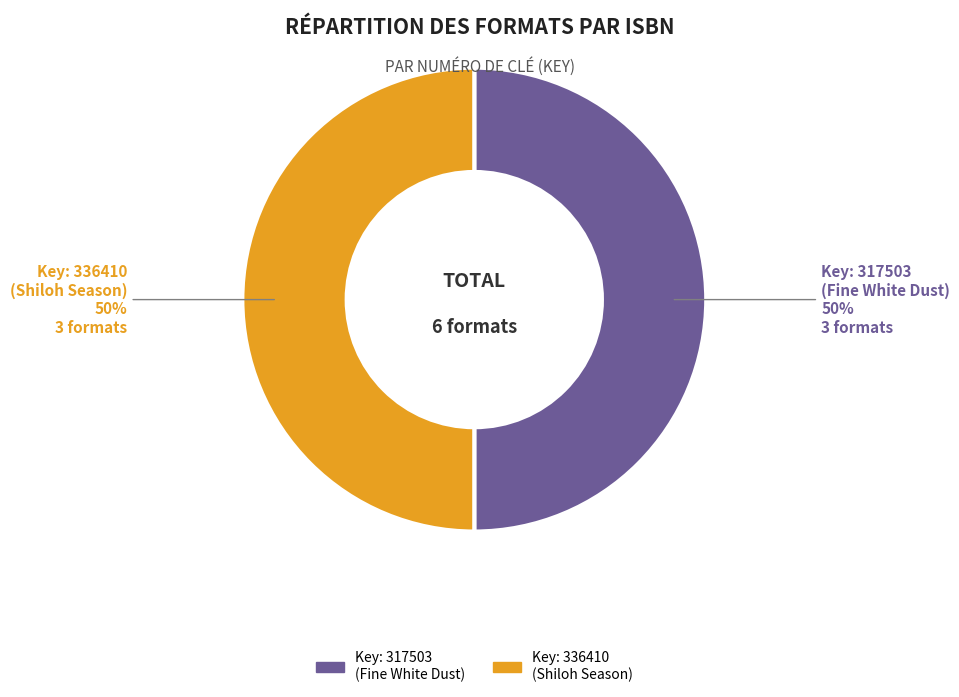

To the nearest percent, what is the average slice percentage?

50%